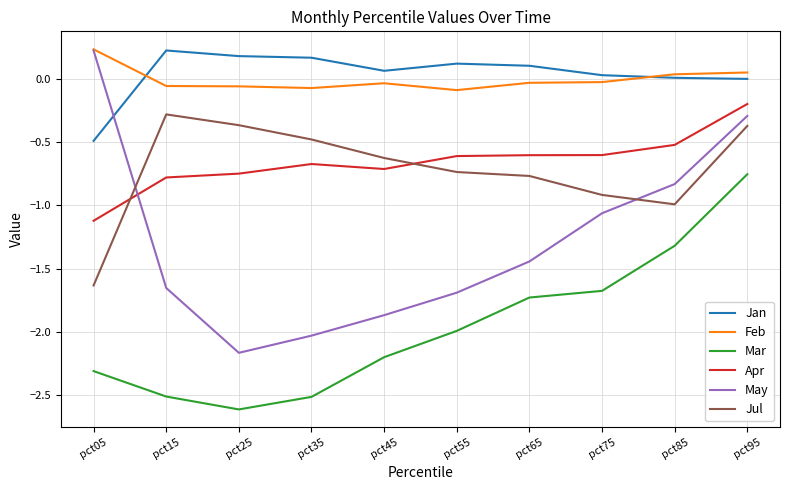

What is the minimum value shown in the chart?

-2.6